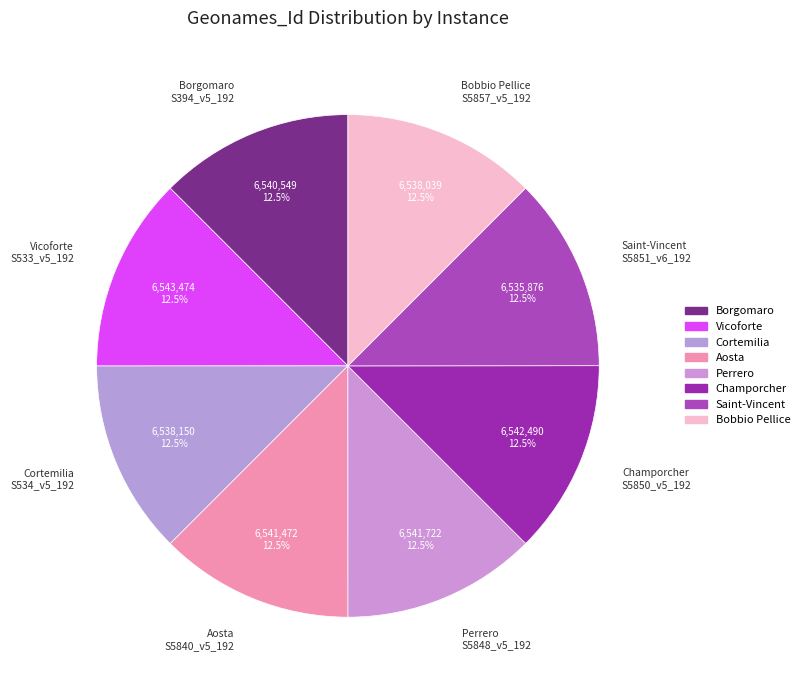

Approximately how many times larger is the value at Champorcher S5850_v5_192 compared to Perrero S5848_v5_192?

1.0